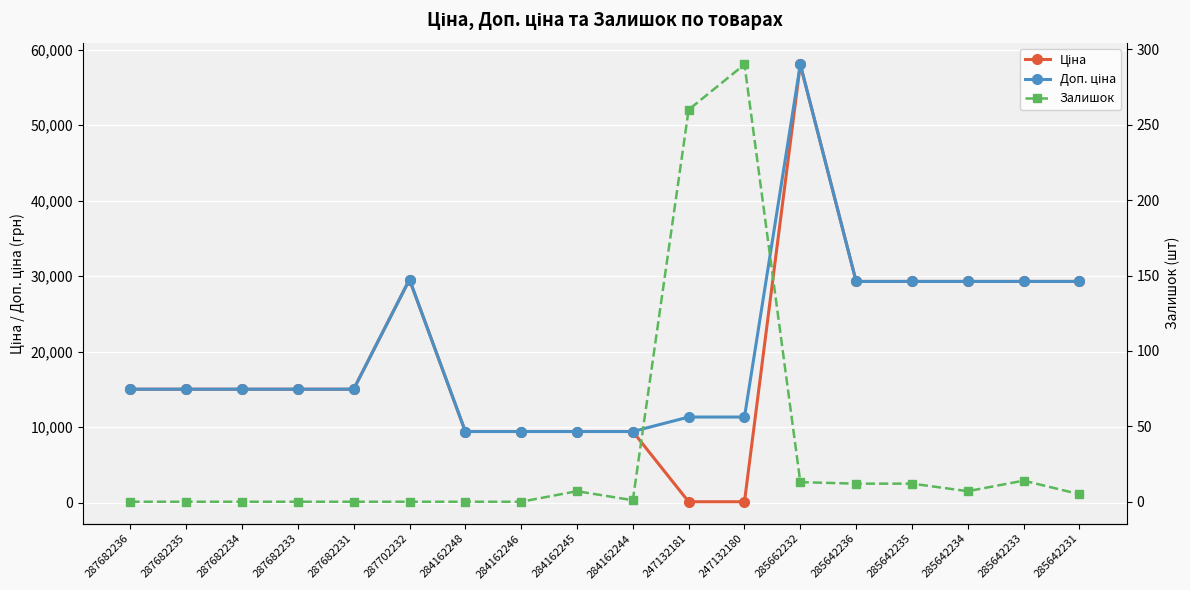

At how many categories does at least one series exceed 53314?

1